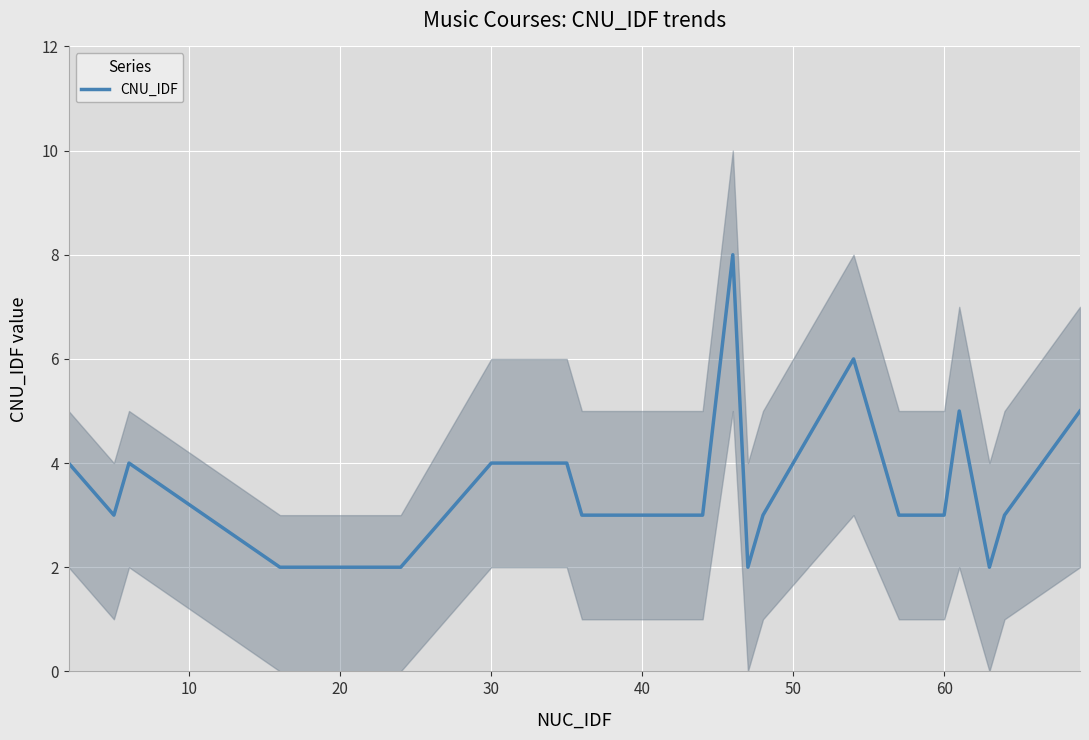

What is the highest value of the CNU_IDF series?

8